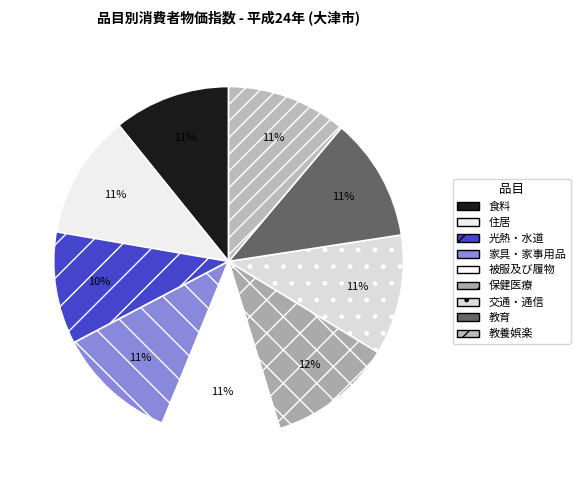

To the nearest percent, what portion does 光熱・水道 represent?

10%